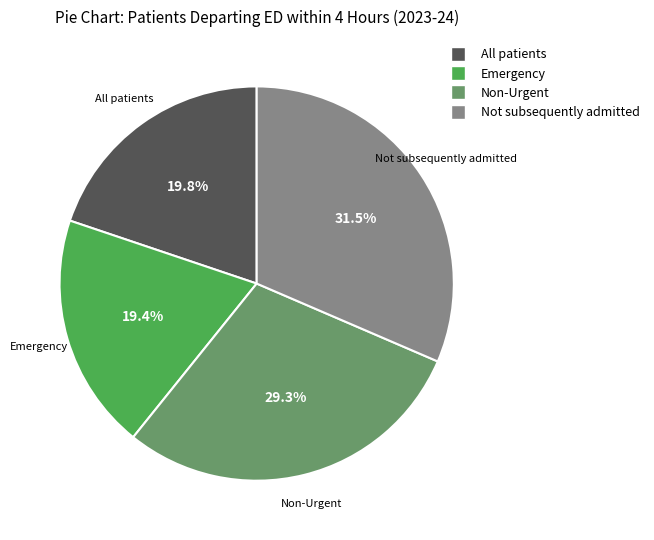

Approximately how many times larger is the value at Non-Urgent compared to All patients?

1.5